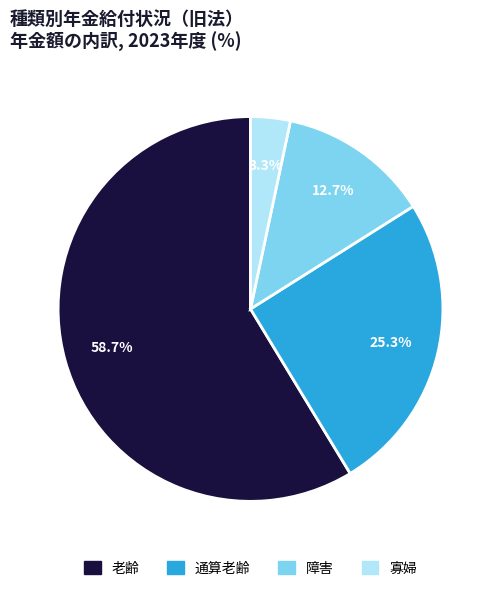

Combined, do 老齢 and 寡婦 account for over 50%?

Yes